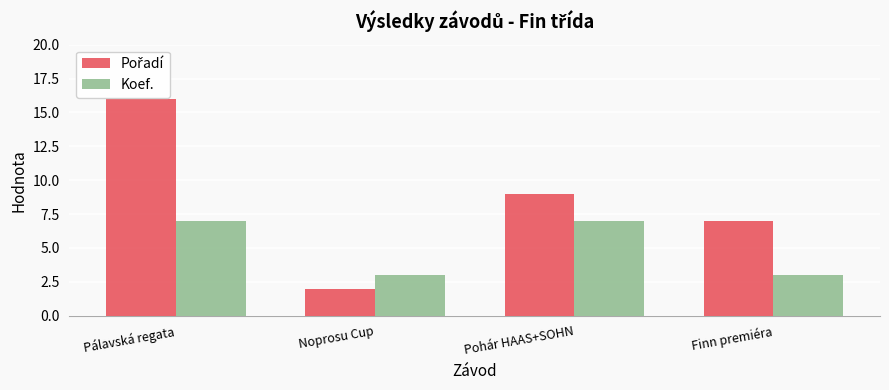

What is the difference between the Koef. values at Pohár HAAS+SOHN and Finn premiéra?

4